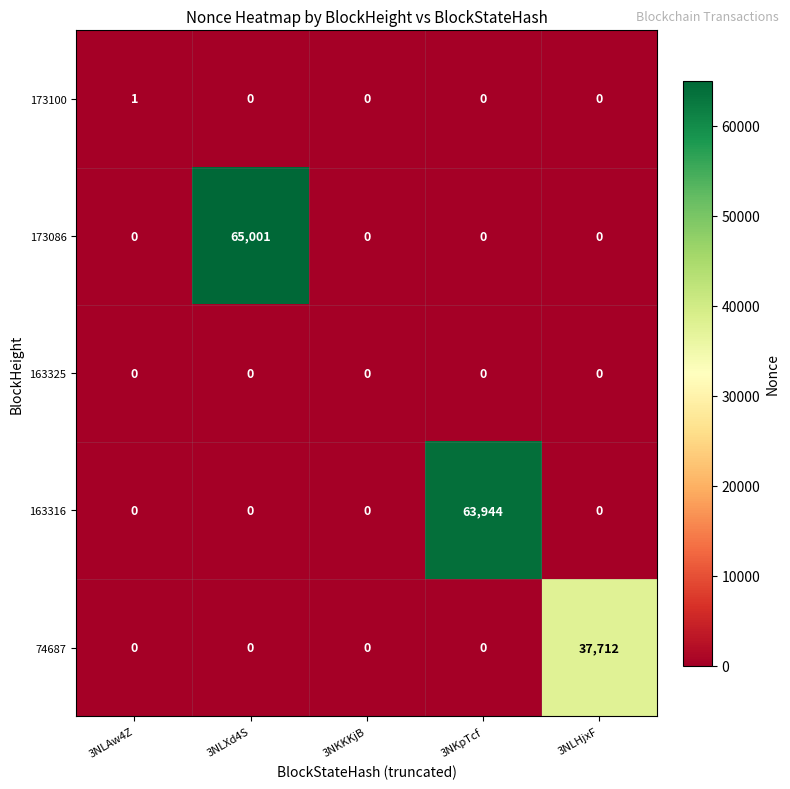

Between 3NLAw4Z and 3NKpTcf, which series saw the biggest shift?

163316